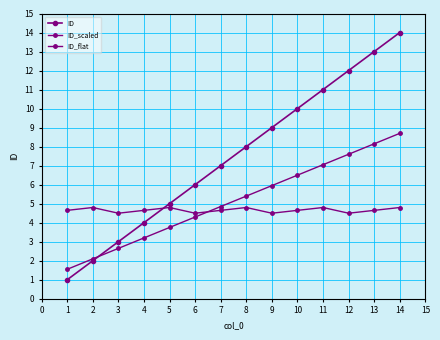

Does the chart have visible grid lines?

Yes